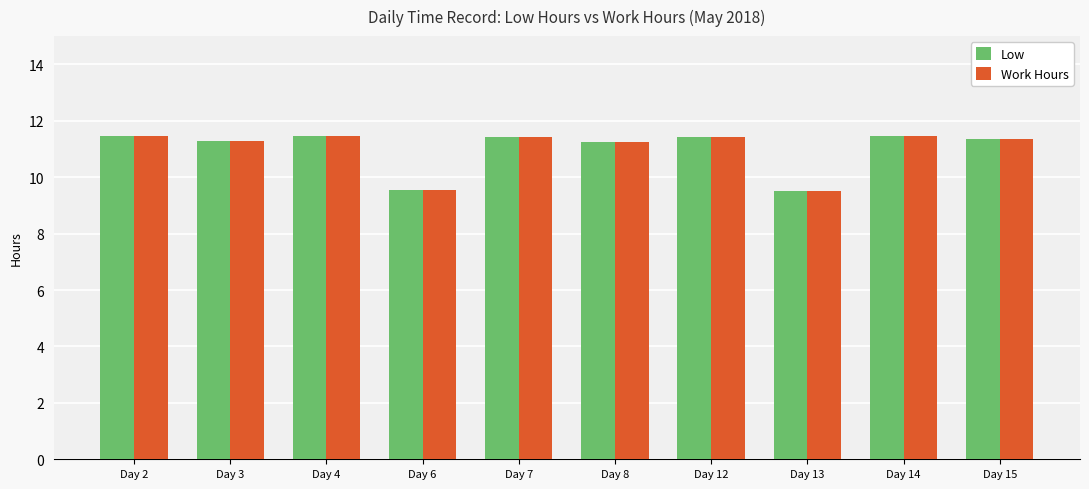

What is the sum of all Work Hours values?

110.2